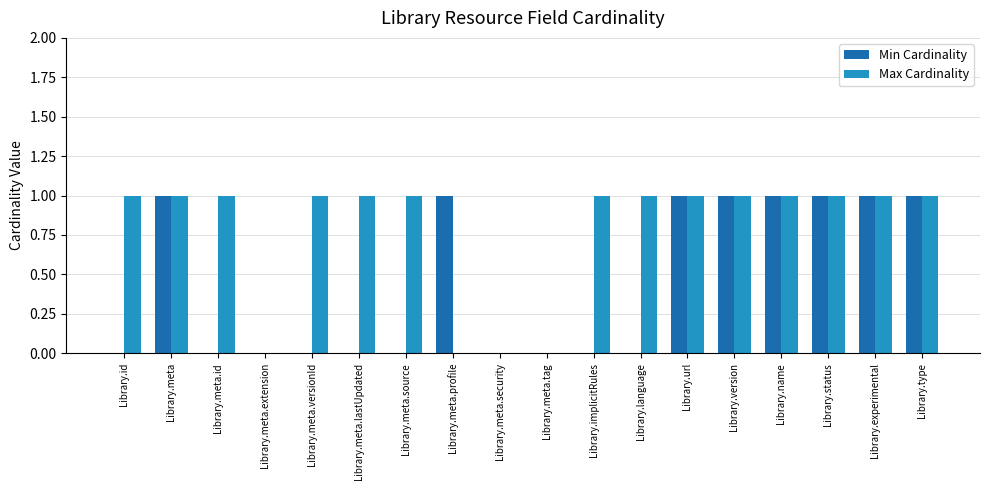

The value of Max Cardinality at Library.meta.versionId is 2. True or false?

False